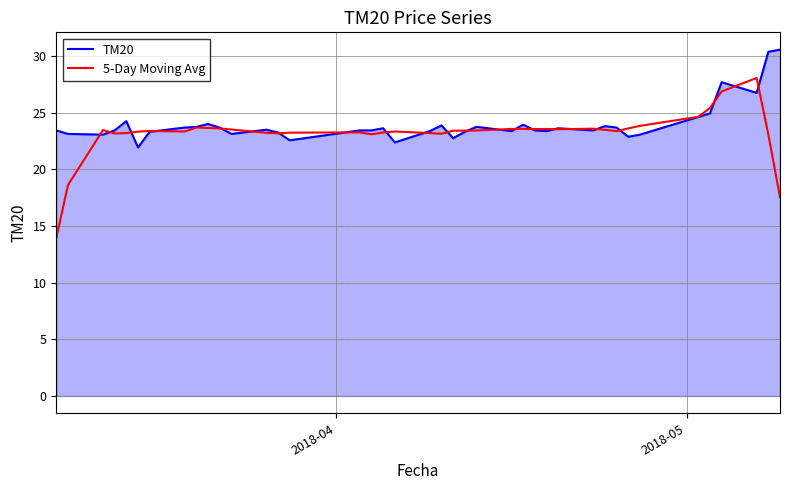

Which series has the widest spread of values?

5-Day Moving Avg